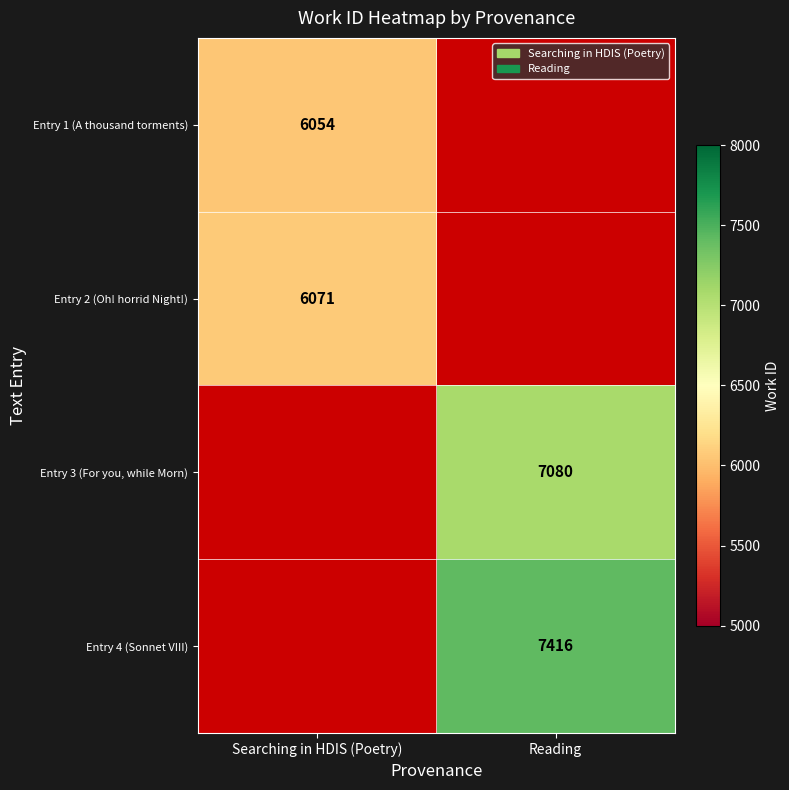

How many distinct data groups are displayed?

4